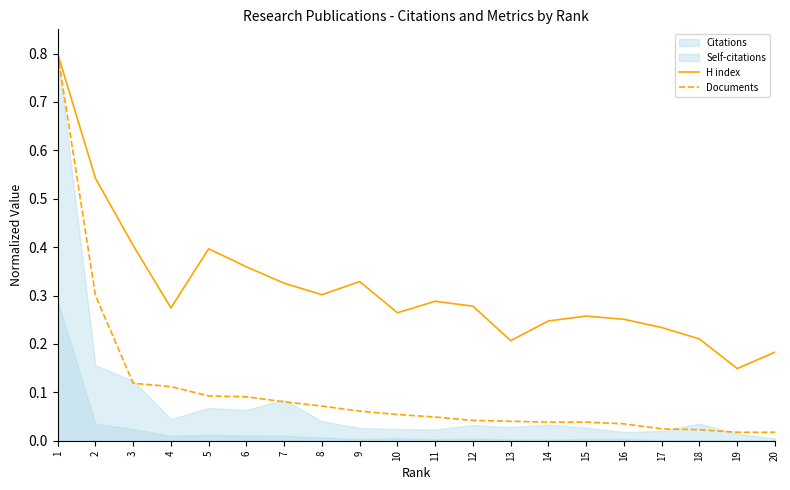

What is the difference between the Documents values at 18 and 2?

0.3